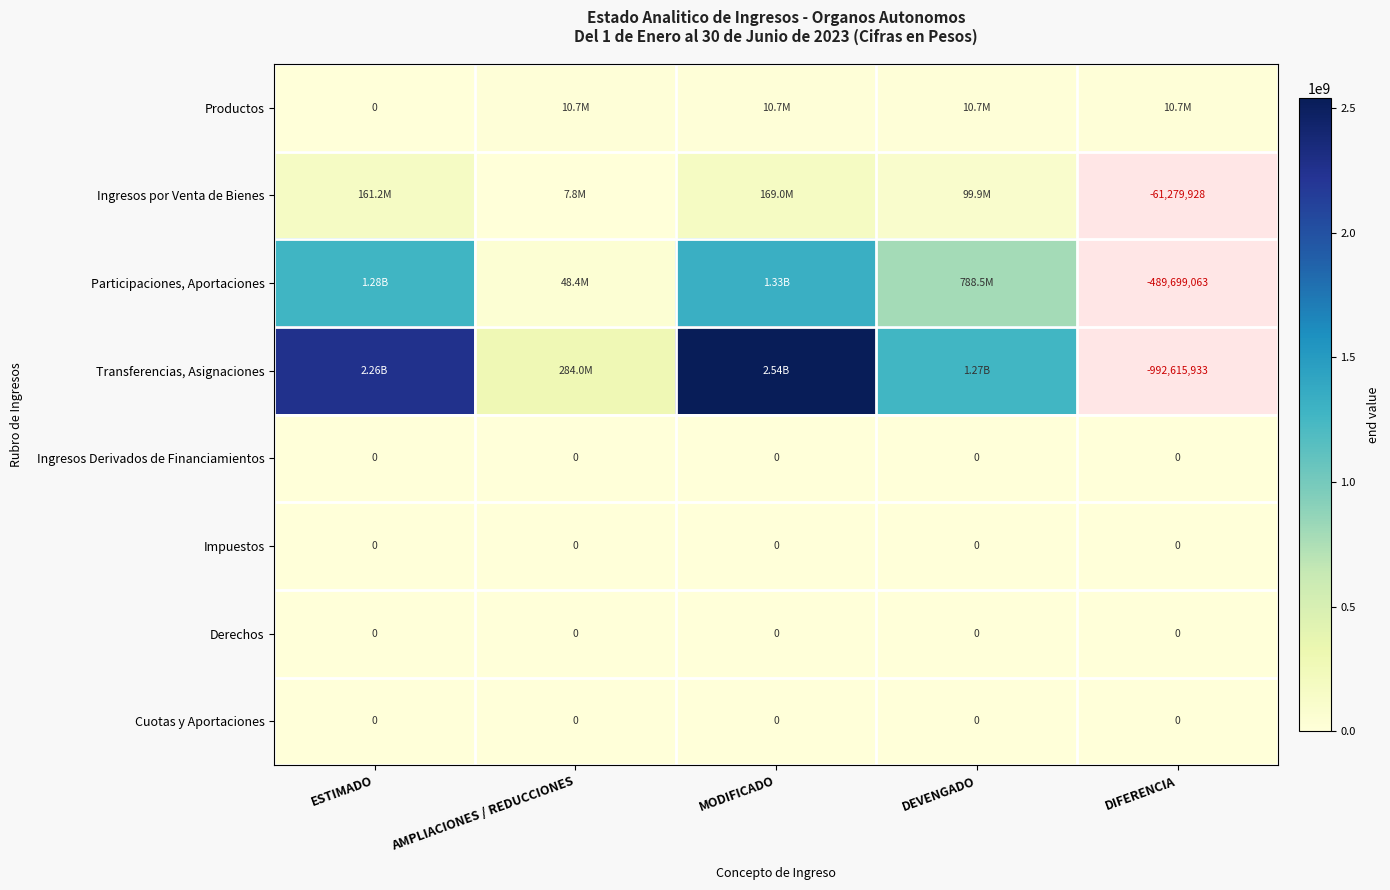

Where is Impuestos nearest to the value 0?

ESTIMADO